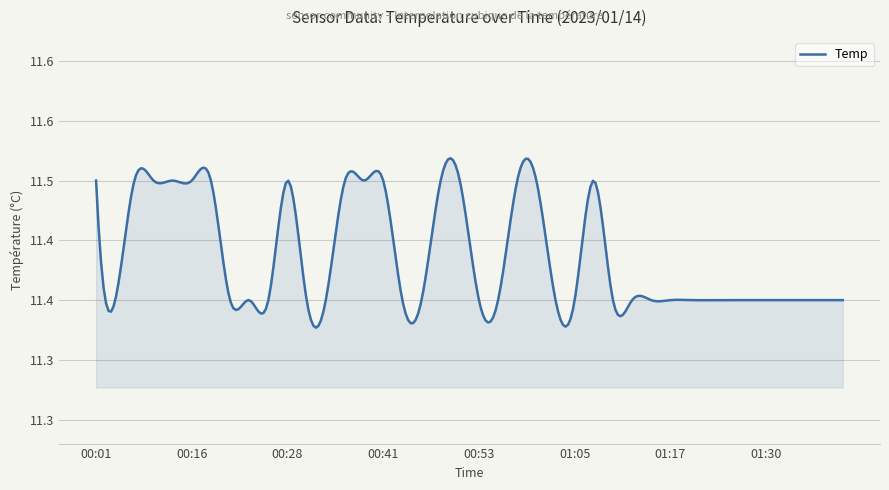

Does the chart display data point markers on the line(s)?

No